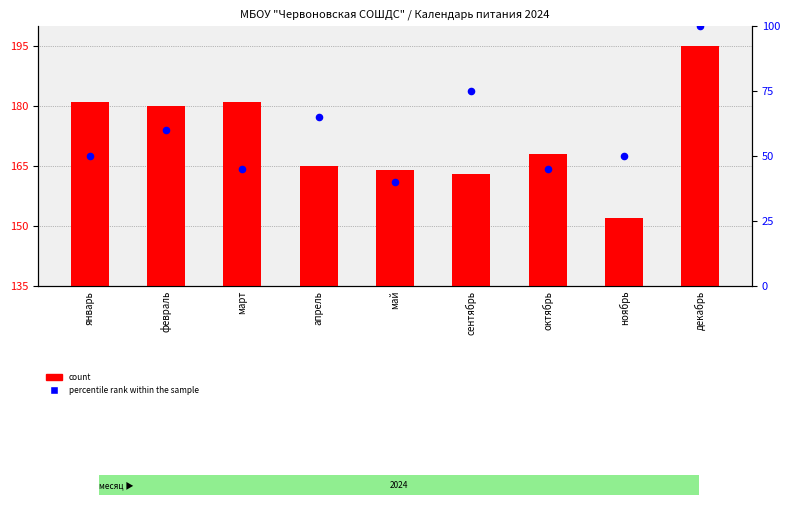

At which category is the sum across all series the highest?

декабрь